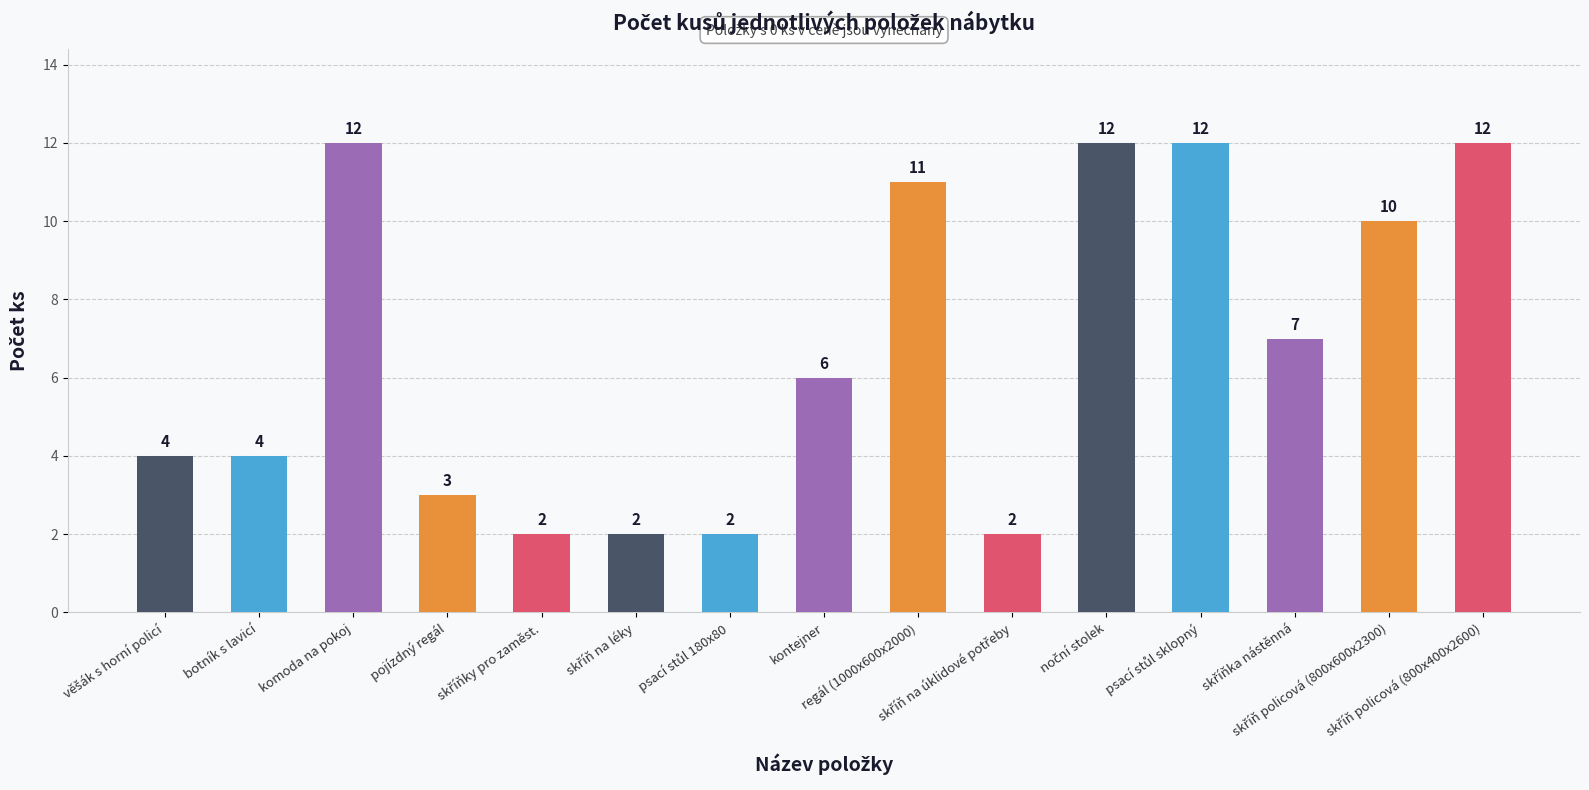

How many values are between 2 and 12?

15